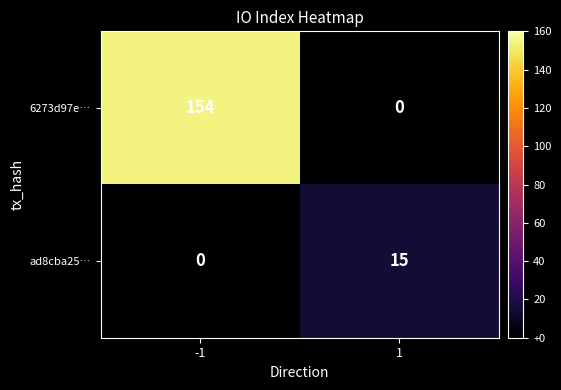

What is the difference between the highest and lowest values at 1?

15